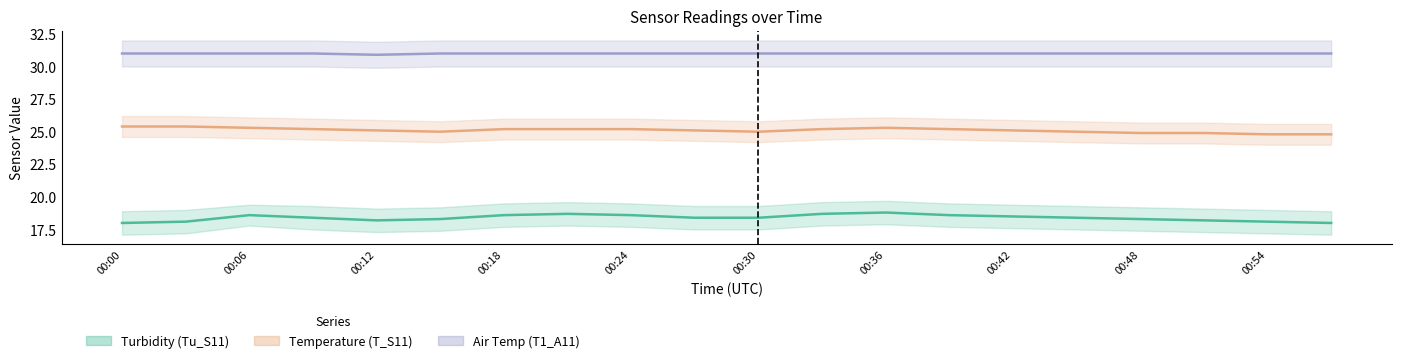

Rank the series by their average value, from lowest to highest.

Turbidity (Tu_S11), Temperature (T_S11), Air Temp (T1_A11)